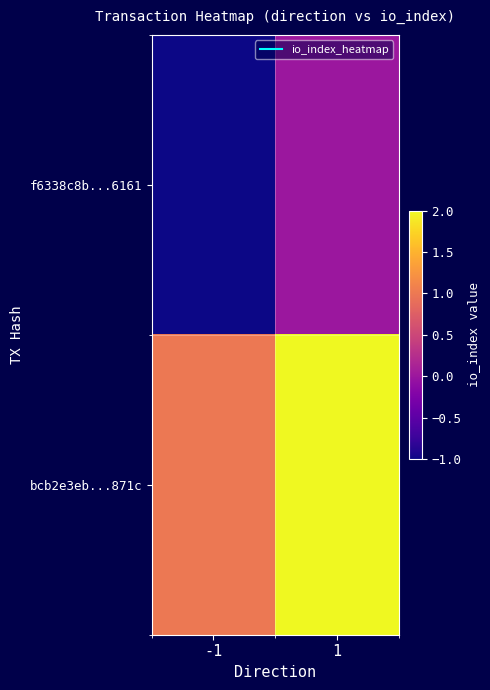

How many distinct data groups are displayed?

2